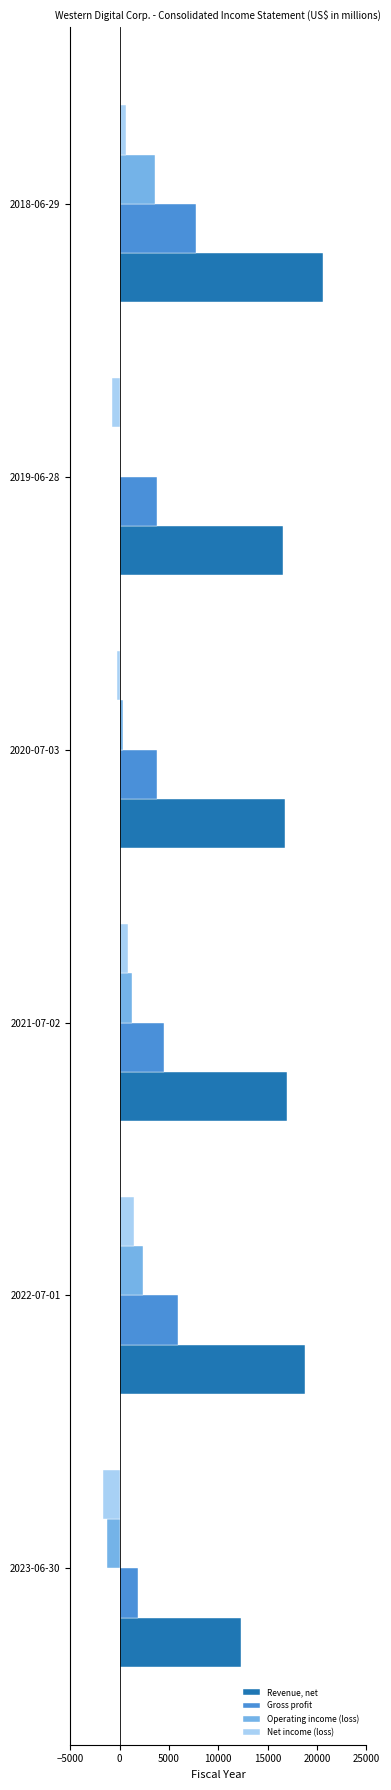

What is the sum of all Net income (loss) values?

286